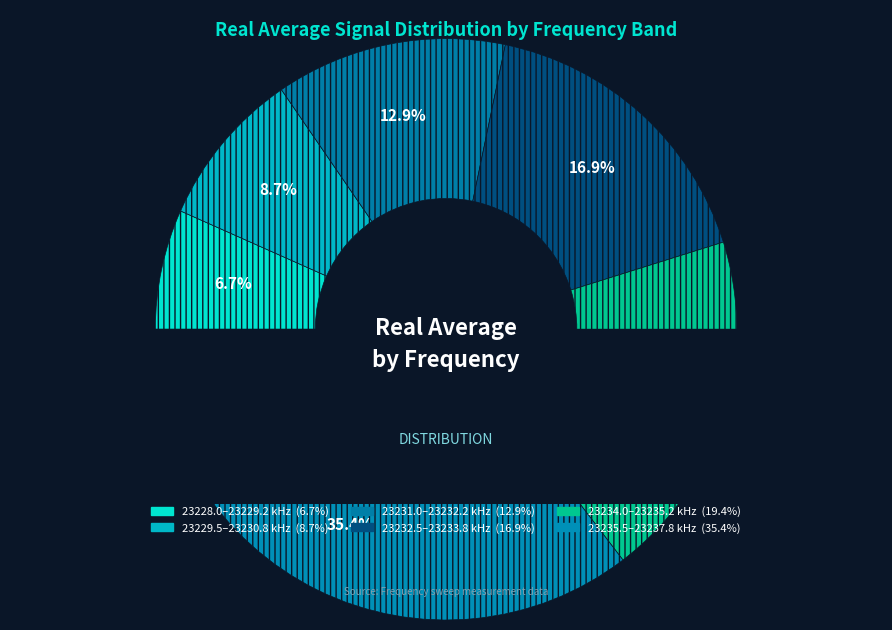

Do 23228.0 and 23229.5 together represent more than half of the pie?

No